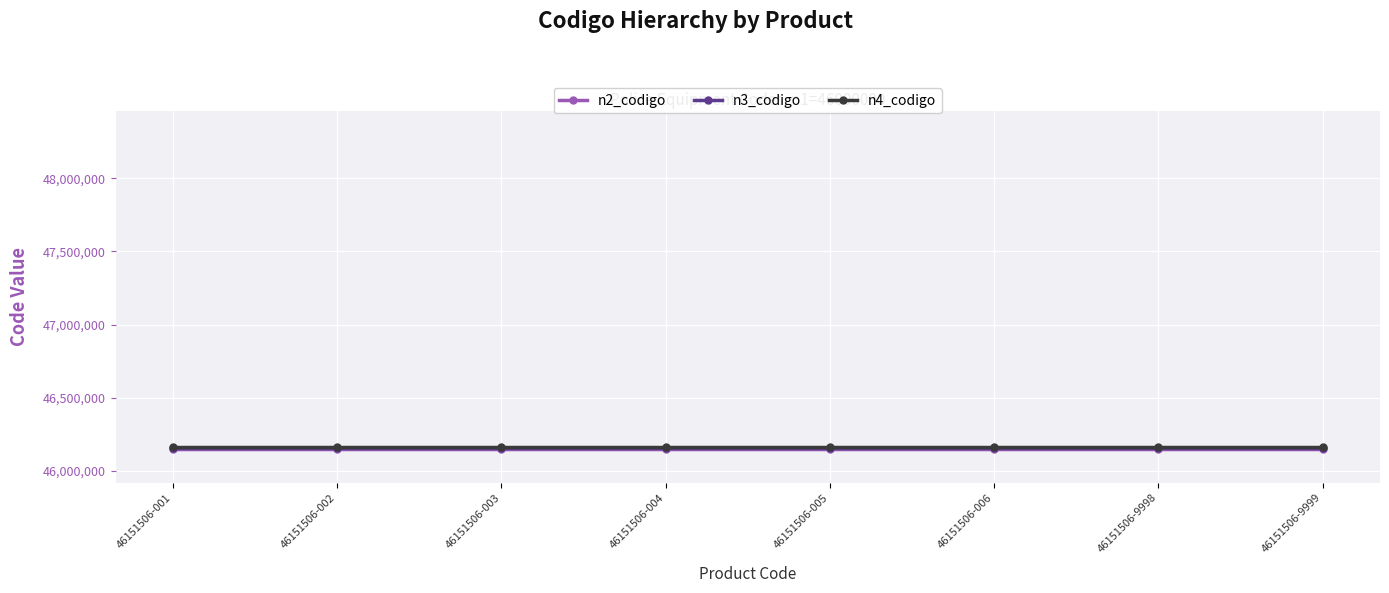

Which has a higher value, 46151506-004 or 46151506-003?

46151506-004